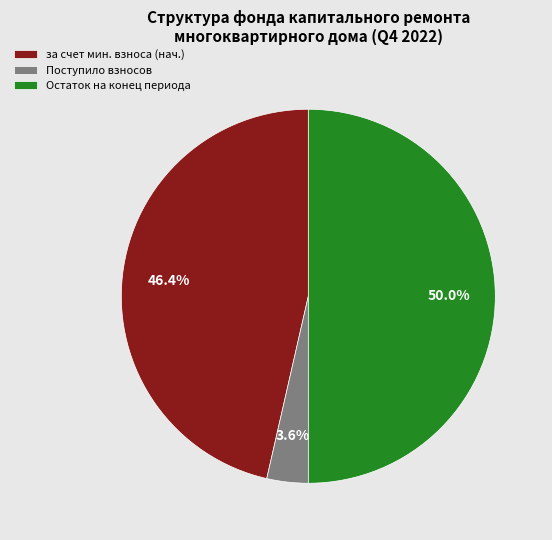

Does за счет мин. взноса (нач.) represent more than half of the total?

No